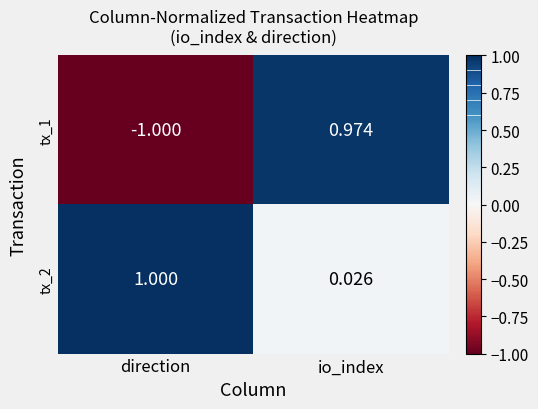

Which series has the largest range (max minus min)?

tx_1